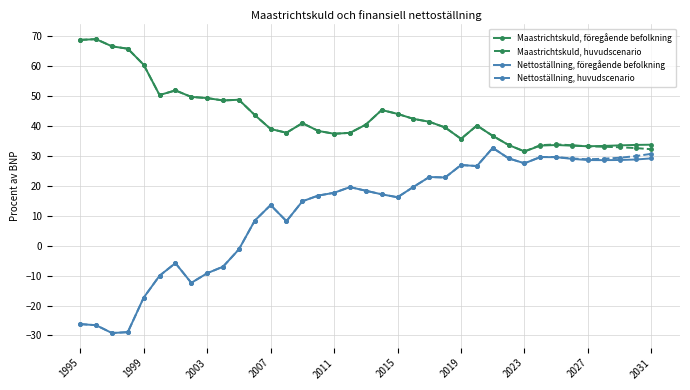

What is the greatest value displayed?

69.0